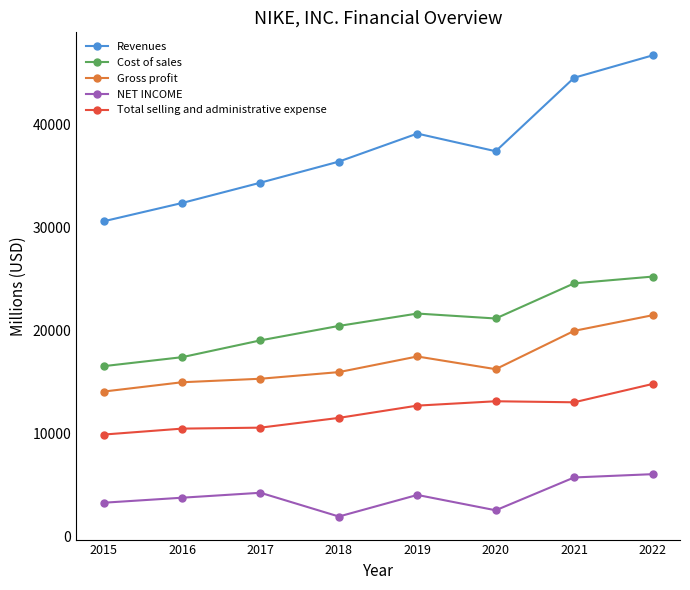

The value of Total selling and administrative expense at 2015 is 9892. True or false?

True